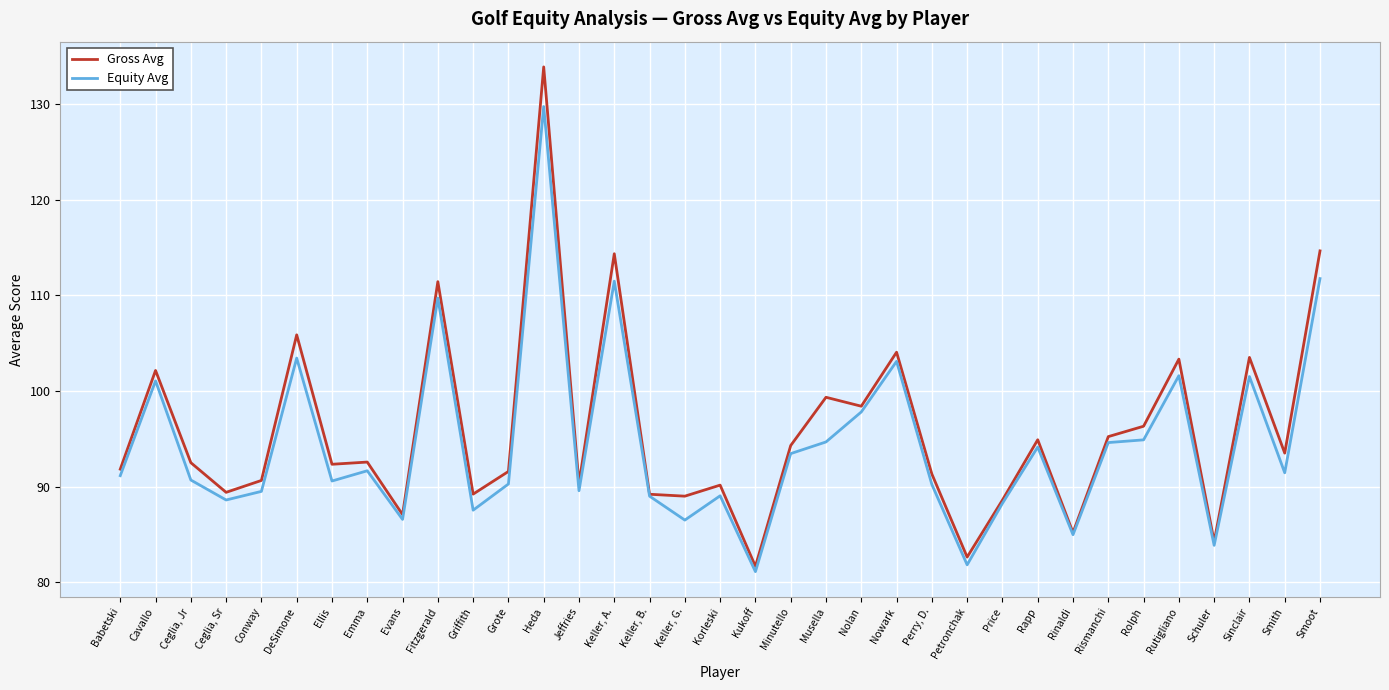

Rank the series by their average value, from lowest to highest.

Equity Avg, Gross Avg